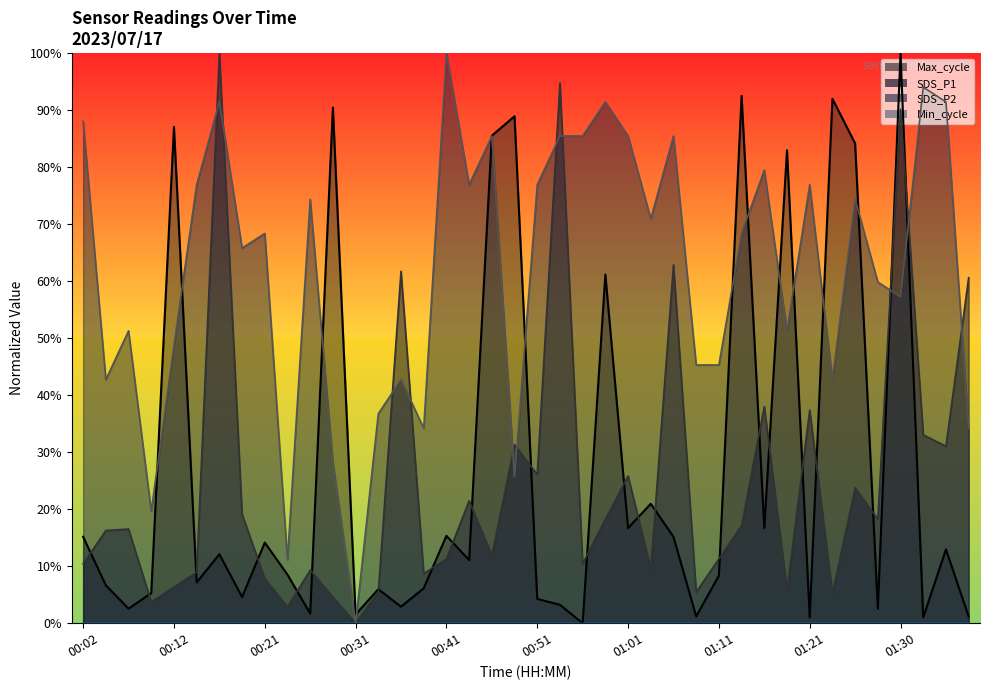

At how many categories does at least one series exceed 62?

23